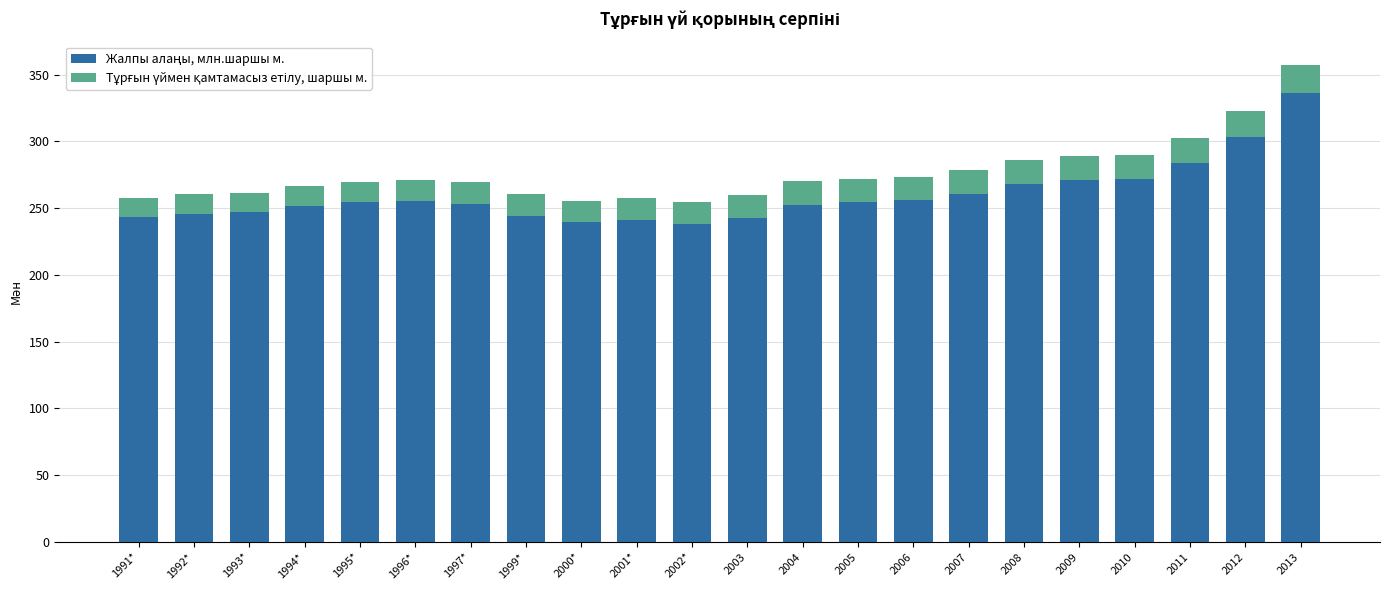

What is the total value across all series at 2000*?

255.6